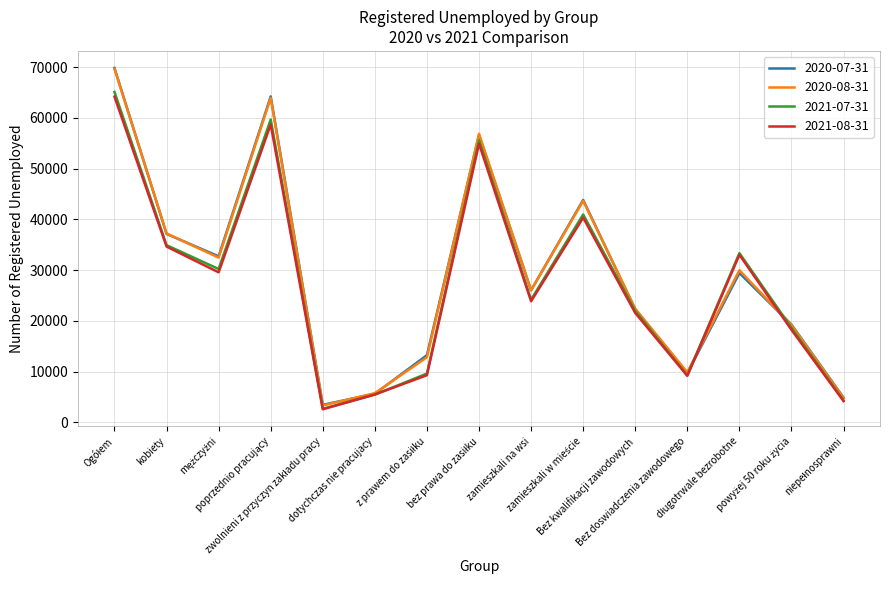

Which series has the widest spread of values?

2020-07-31